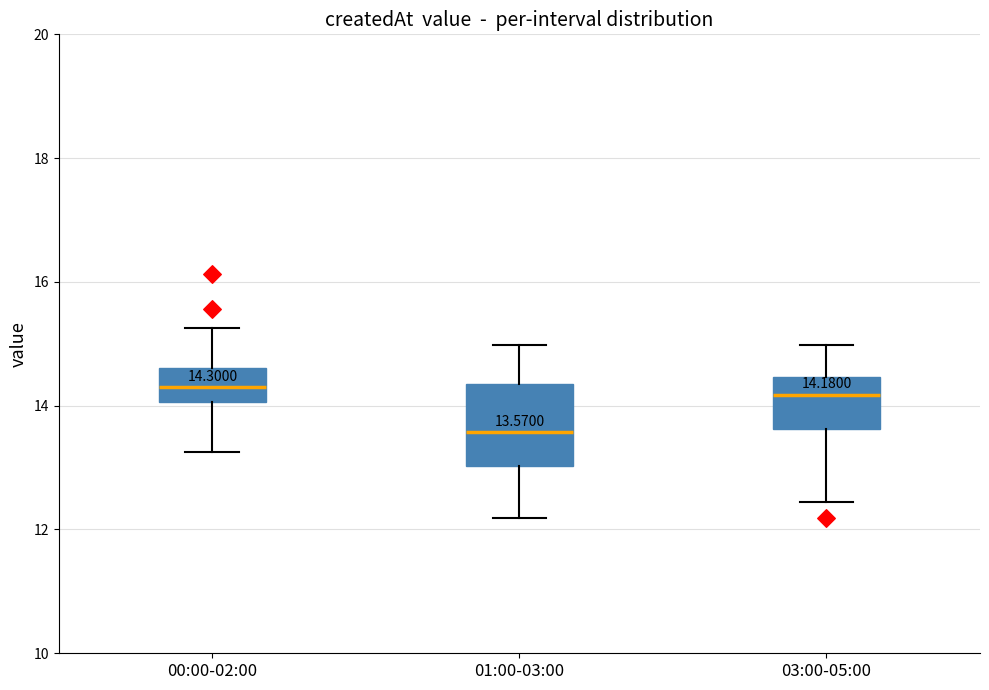

Which box is the tallest, from its lower edge to its upper edge?

01:00-03:00